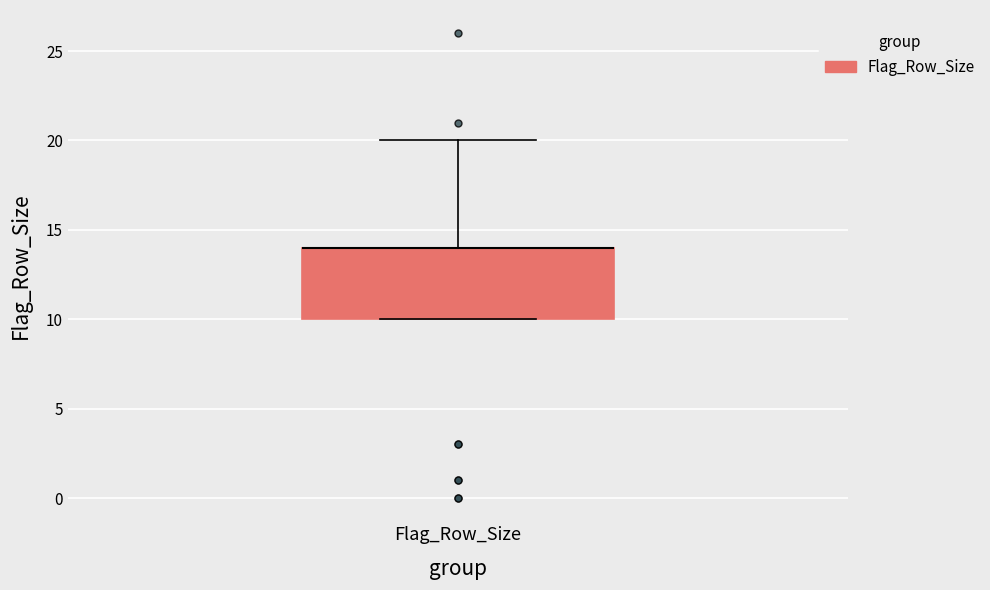

Where does the upper whisker of the box for Flag_Row_Size end on the y-axis? The values are not printed on the chart, so give them approximately, as read against the axis.

20